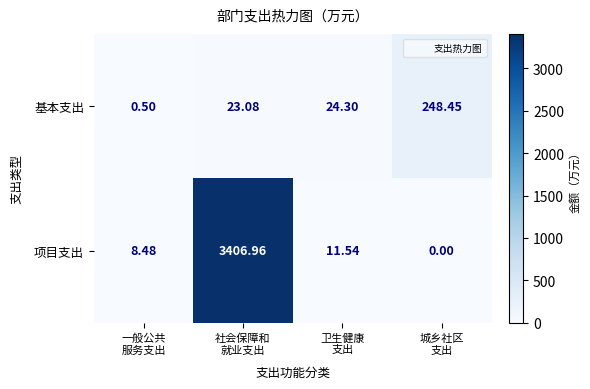

At how many categories does at least one series exceed 3088?

1